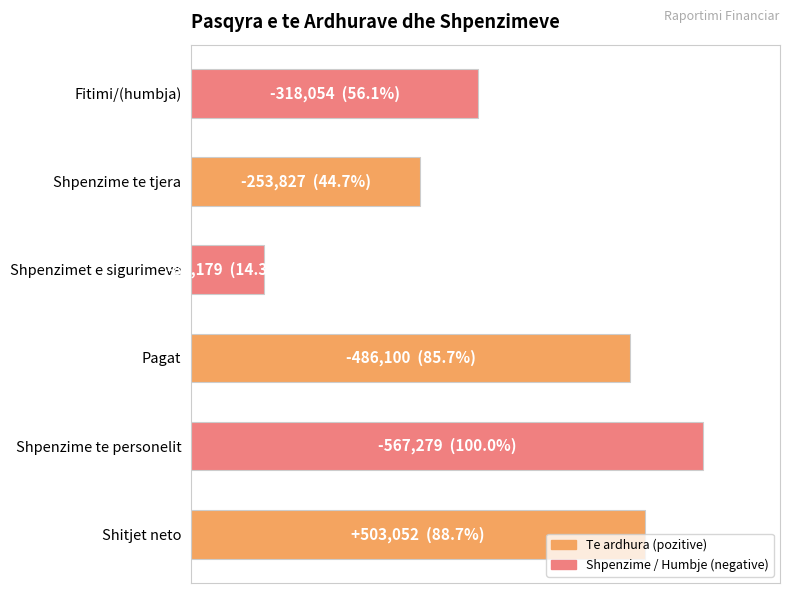

Does the chart contain any negative values?

No